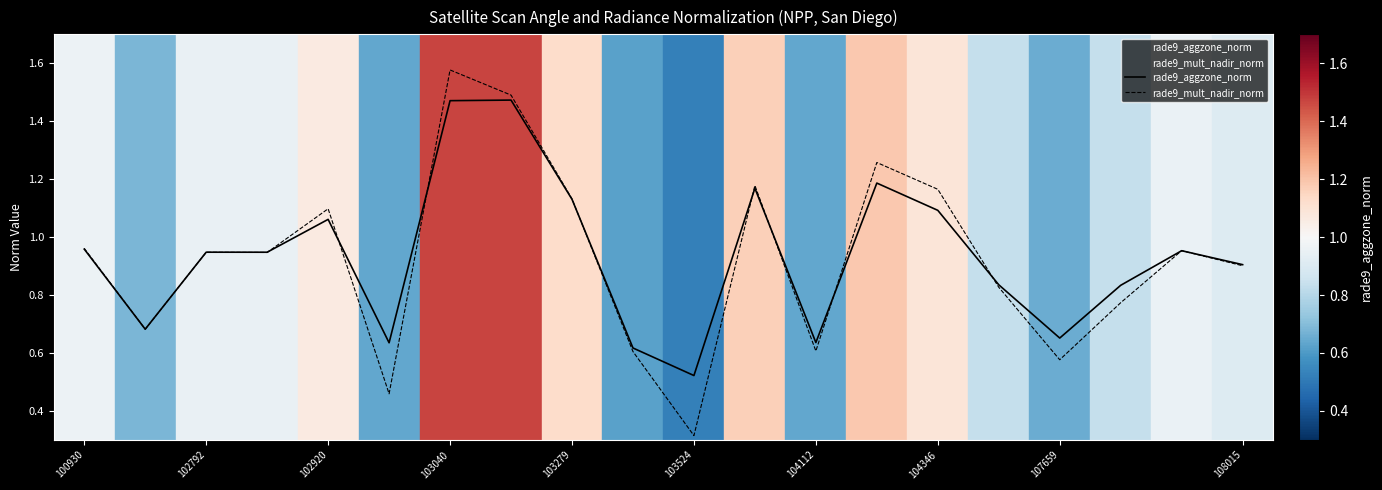

Which series has the largest range (max minus min)?

rade9_mult_nadir_norm